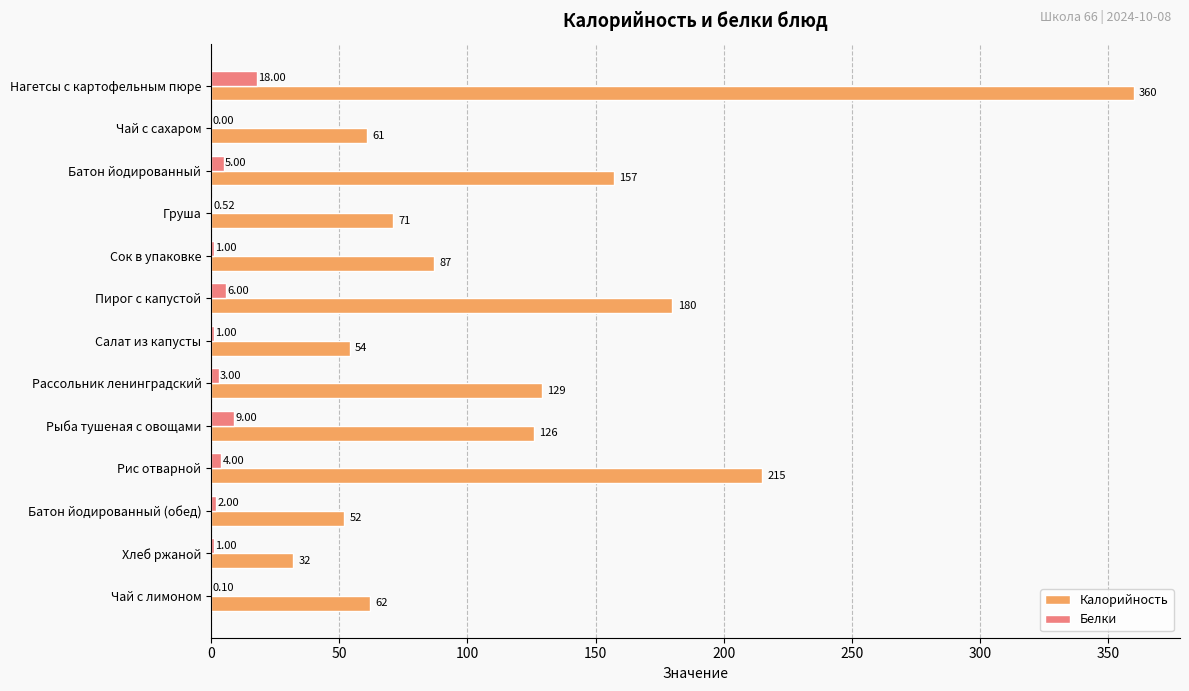

Which series has the largest total across all categories?

Калорийность